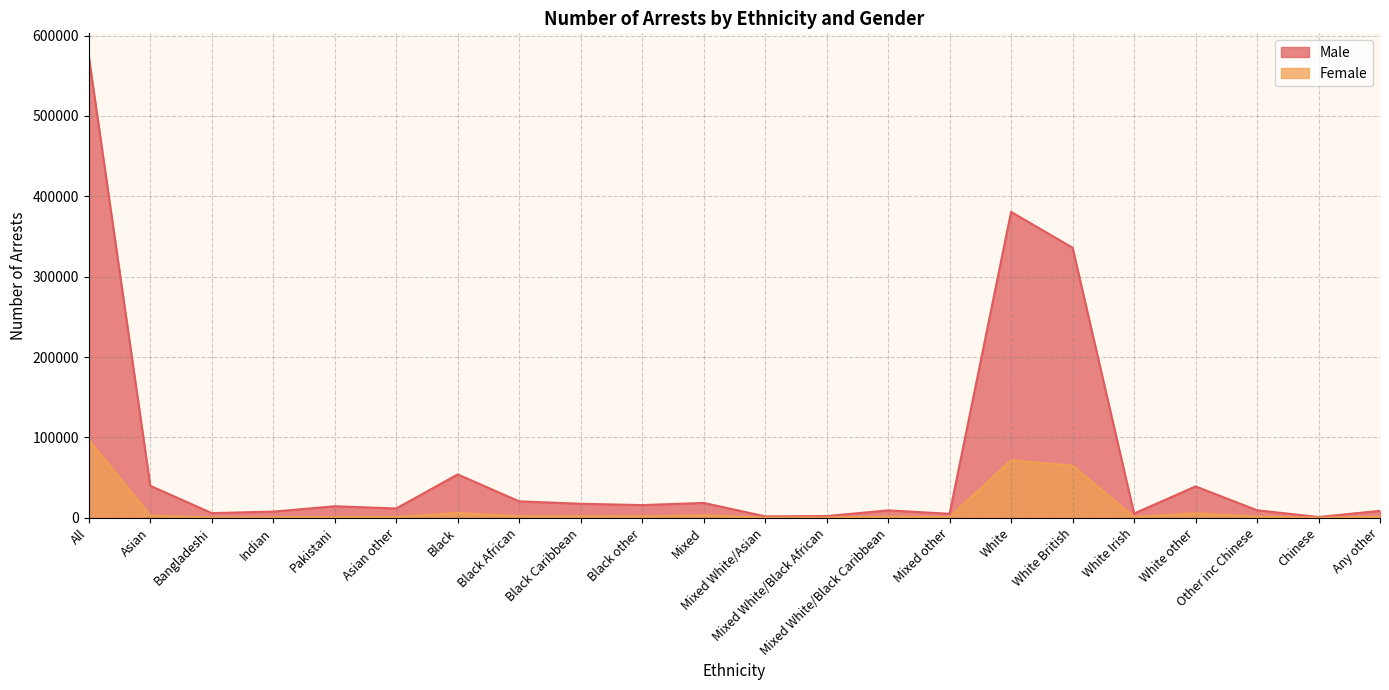

True or false: Female and Male cross at least once.

False